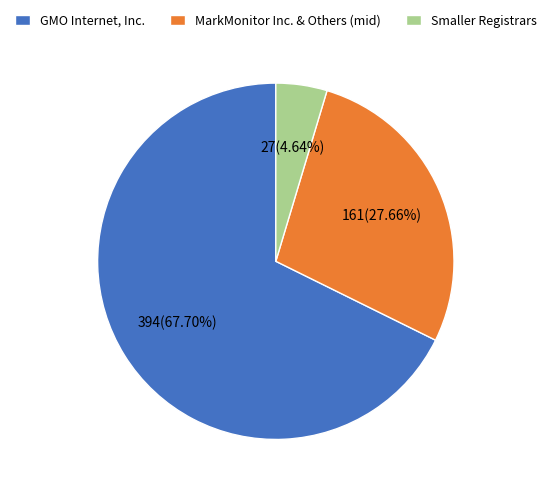

Does GMO Internet, Inc. represent more than half of the total?

Yes